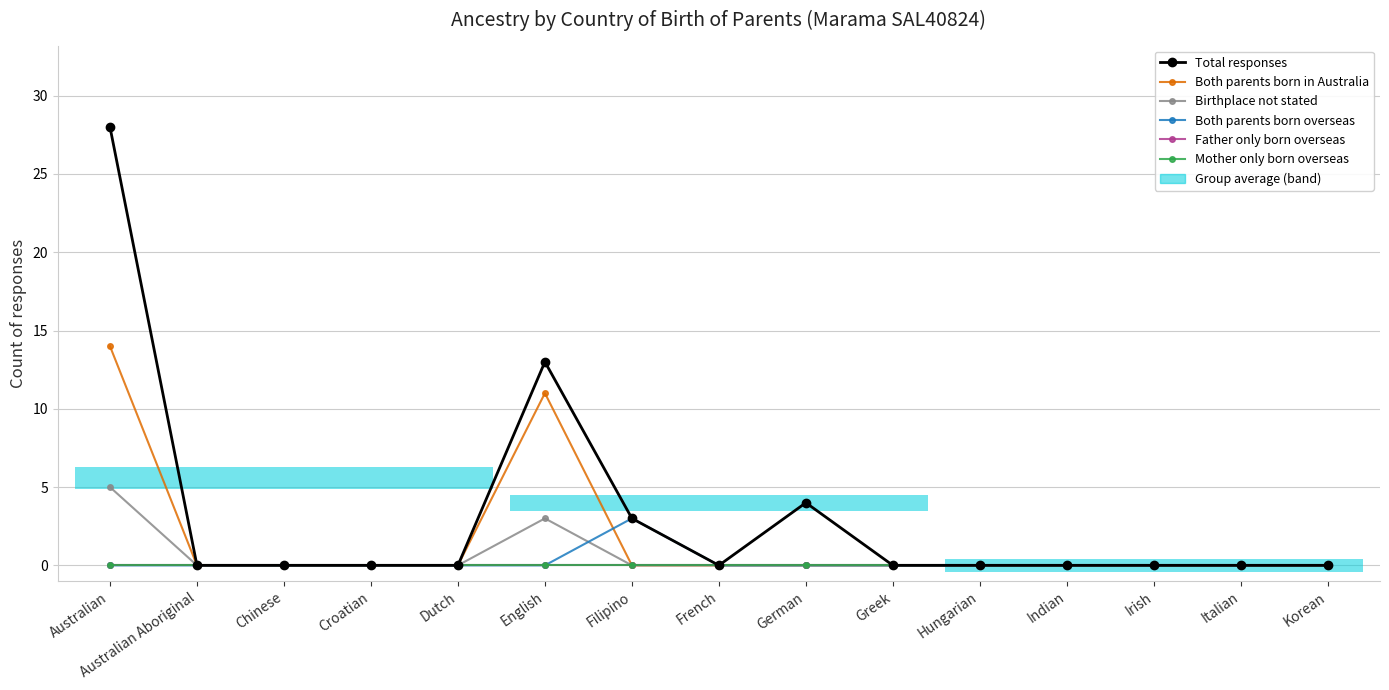

What position from the right is Croatian?

12